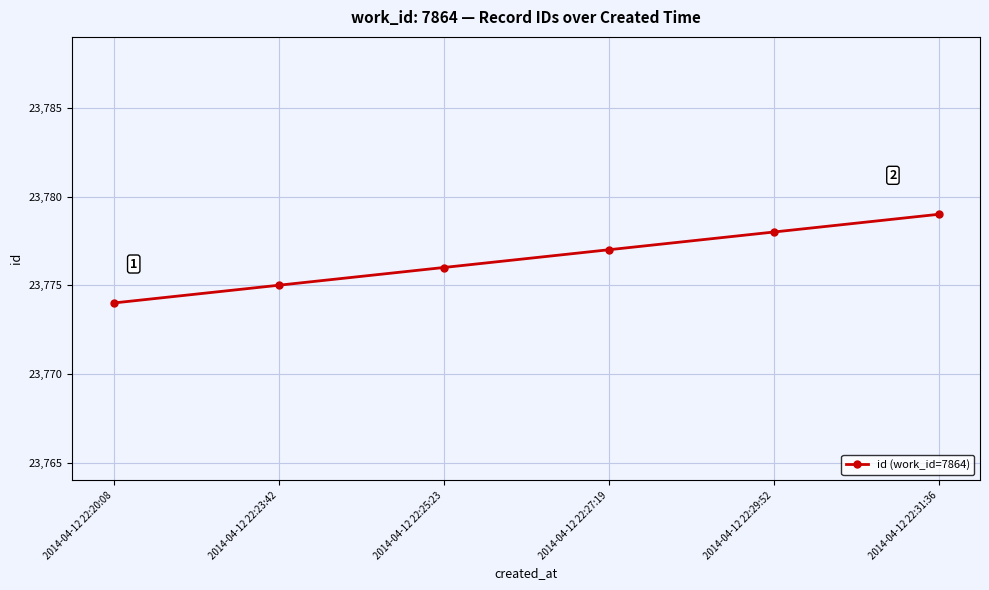

What is the change in value from 2014-04-12 22:25:23 to 2014-04-12 22:27:19?

+1